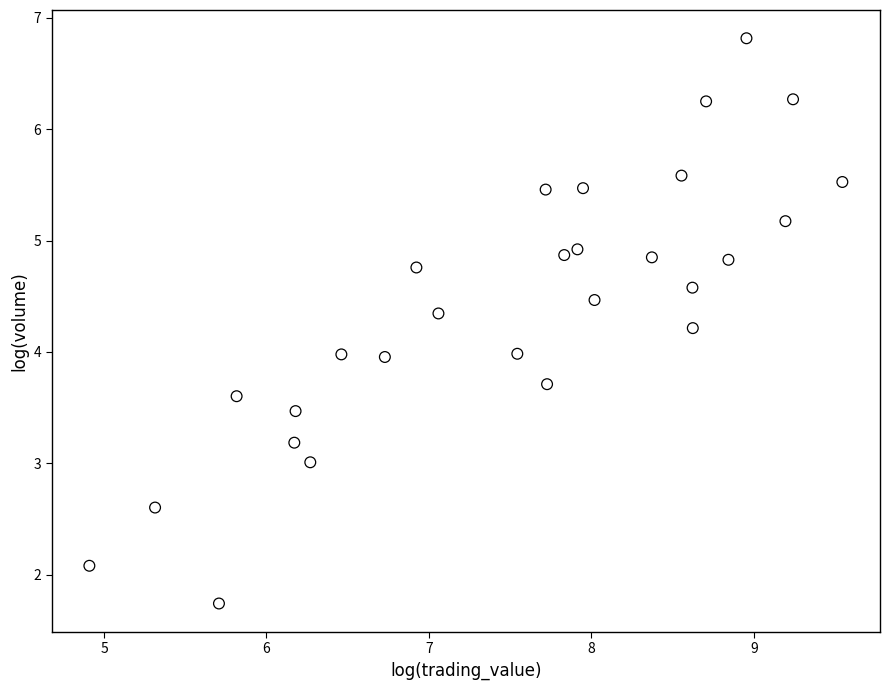

What is the range of Y values (max minus min)?

5.1